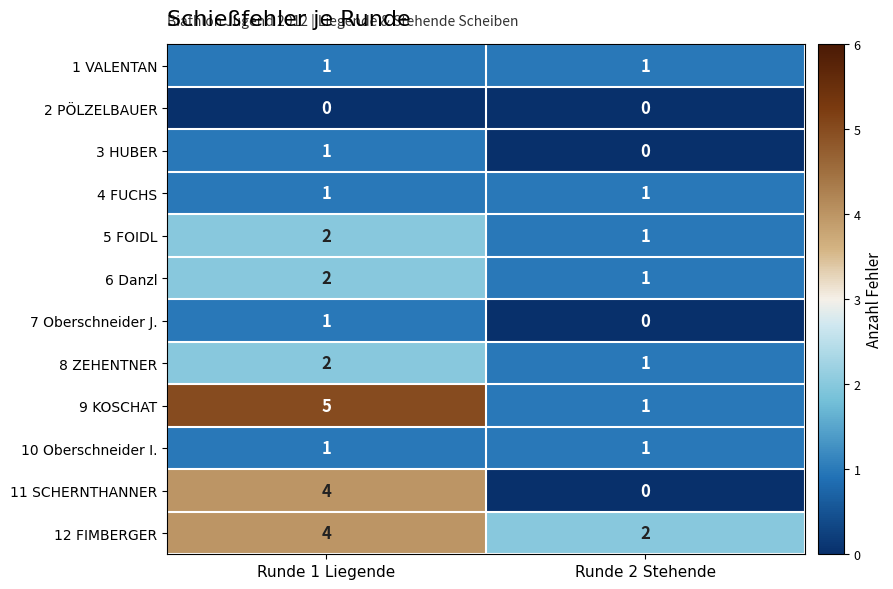

What is the spread (max minus min) of values at Runde 1 Liegende?

5